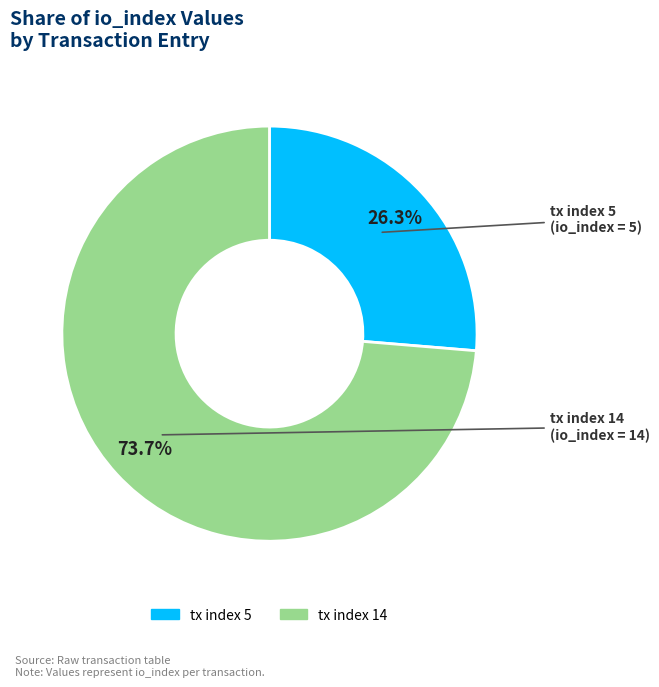

What is the ratio of the value at tx index 5 to the value at tx index 14?

0.4